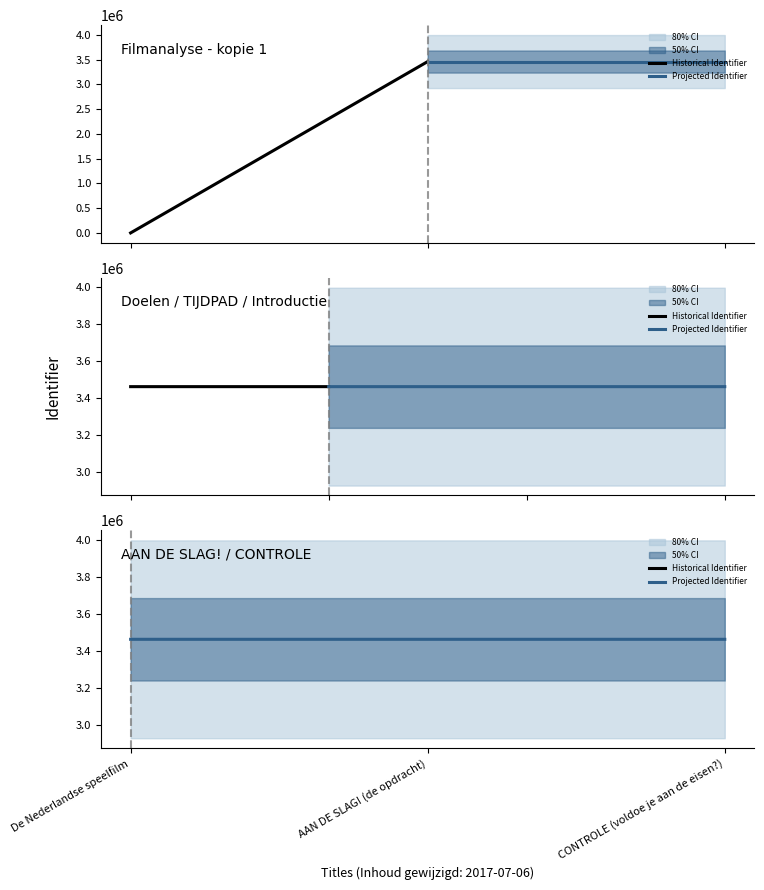

The chart shows a value of 5272659 at AAN DE SLAG! (de opdracht). True or false?

False